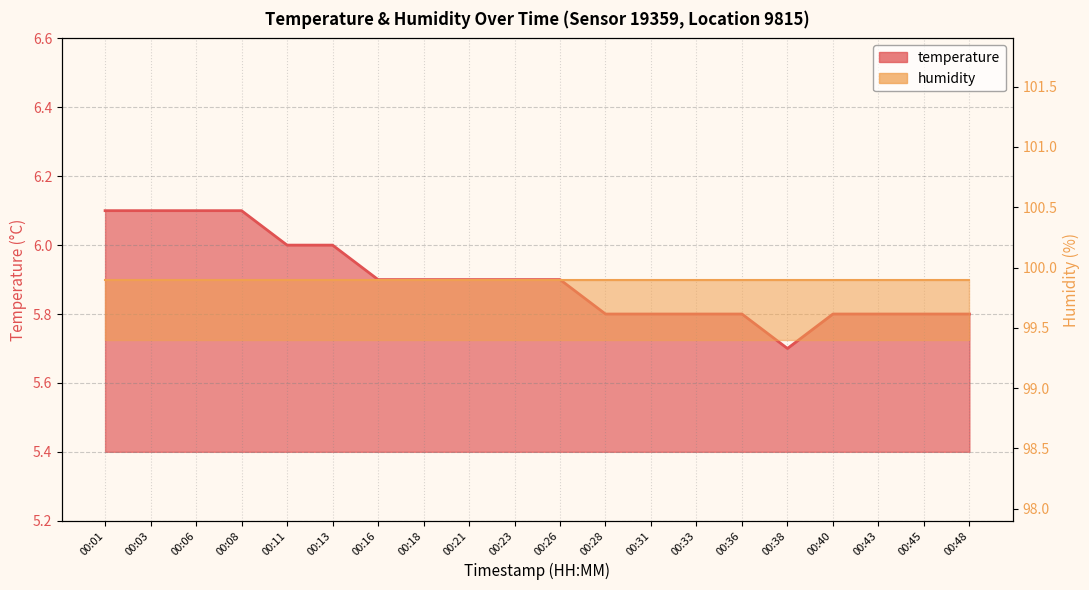

What value does the data have at 00:06?

6.1